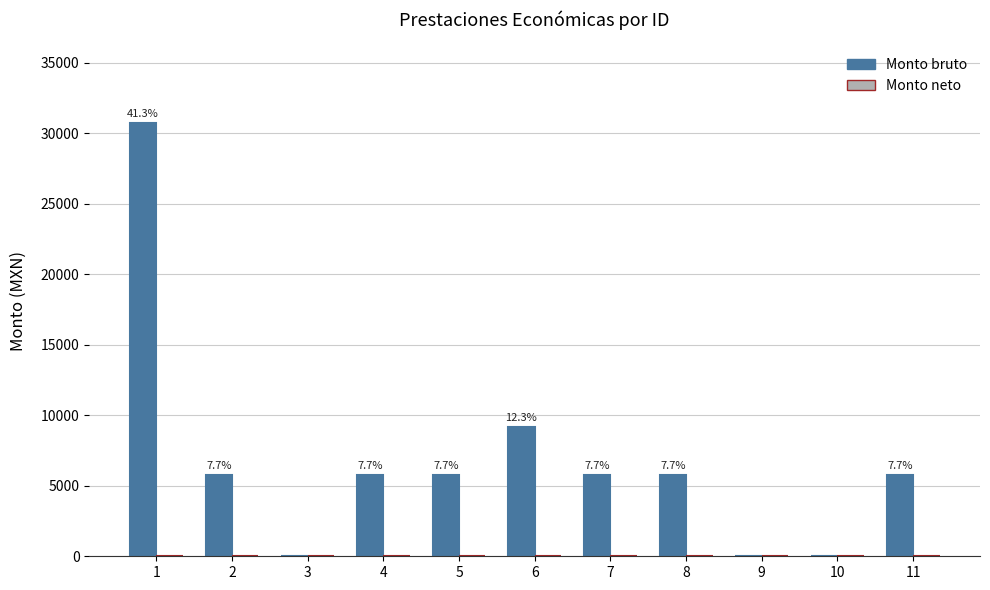

Reading left to right, what are all the values shown in this chart?

Monto bruto: 30706.5	5741.5	0.0	5741.5	5741.5	9143.5	5741.5	5741.5	0.0	0.0	5741.5
Monto neto: 0.0	0.0	0.0	0.0	0.0	0.0	0.0	0.0	0.0	0.0	0.0